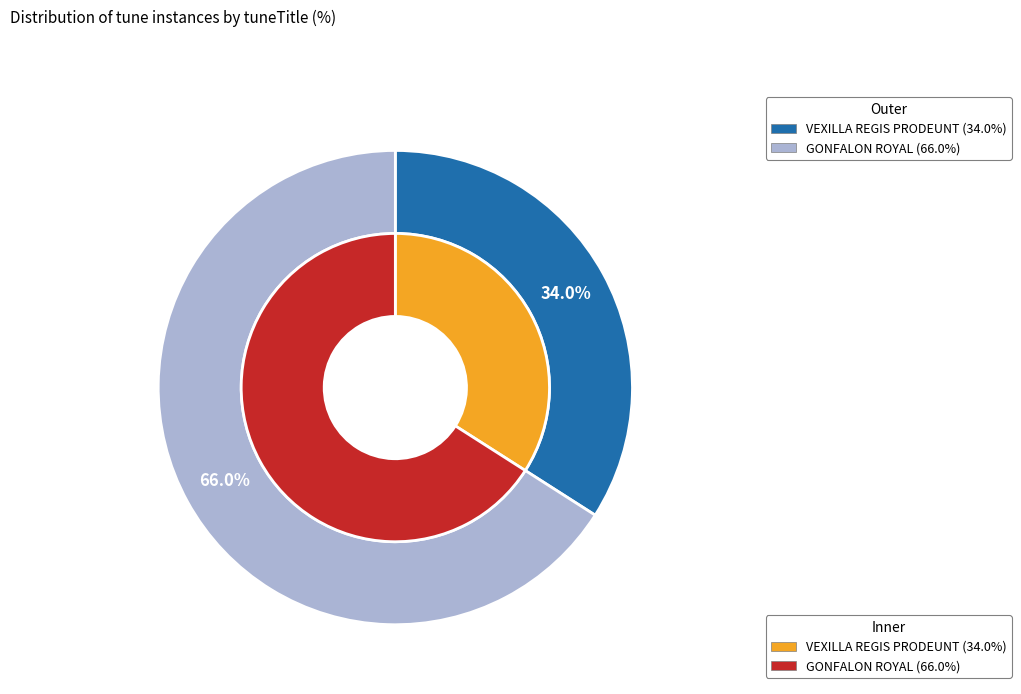

What is the majority slice?

GONFALON ROYAL